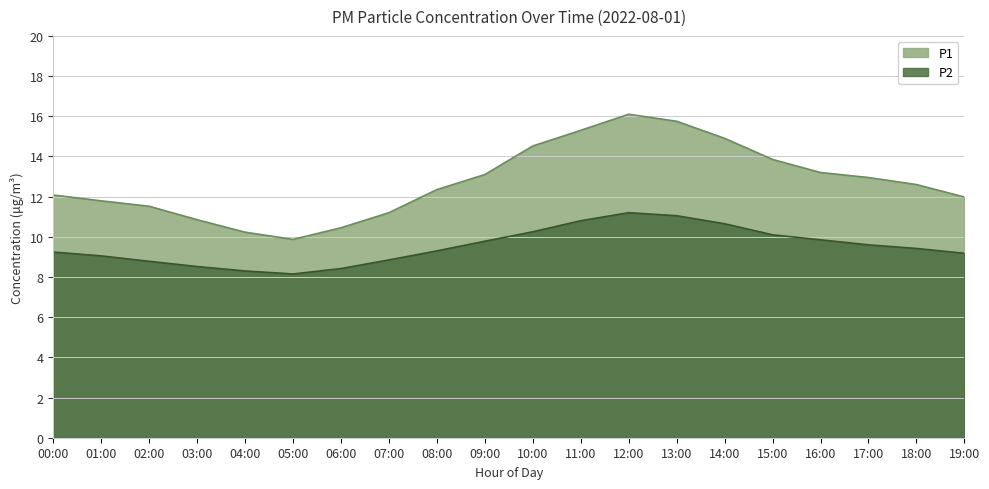

At which category does the chart reach its minimum across all series?

05:00